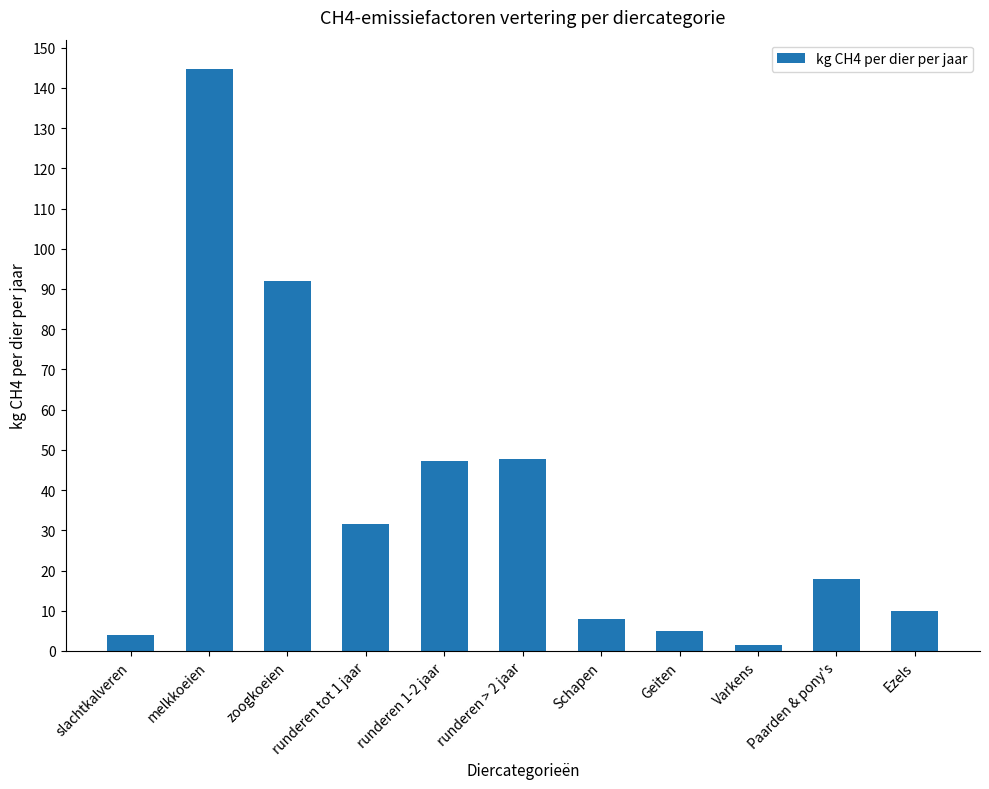

What is the approximate value at Schapen?

8.0